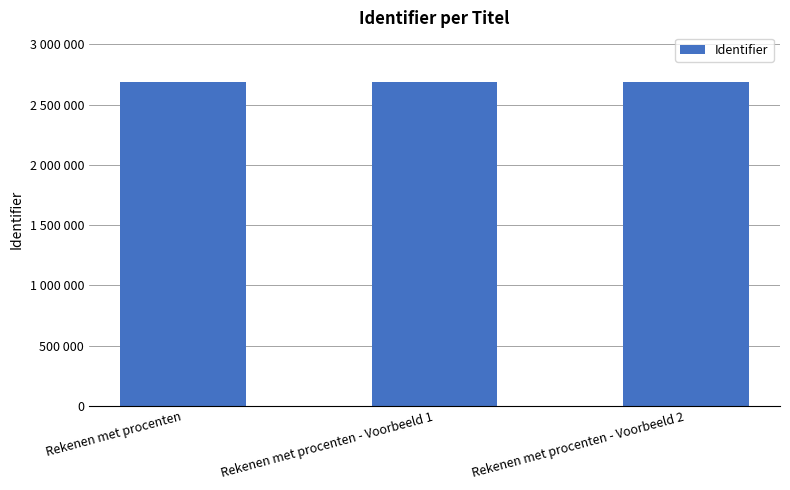

Rank the categories by value from highest to lowest.

Rekenen met procenten - Voorbeeld 2, Rekenen met procenten - Voorbeeld 1, Rekenen met procenten